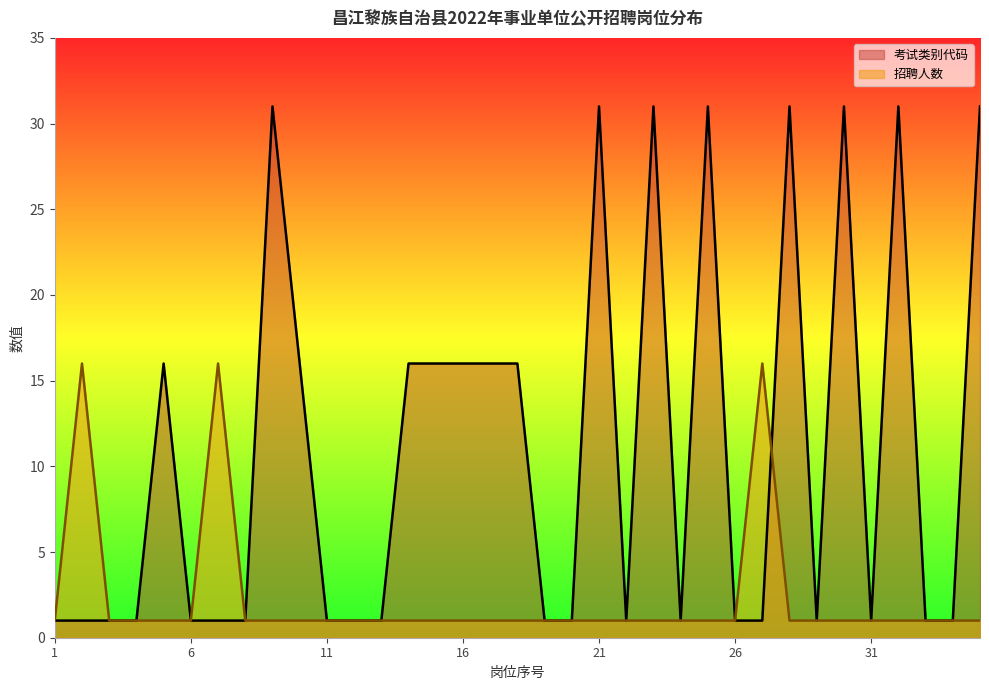

Reading left to right, list all the values displayed in this chart.

考试类别代码: 1	1	1	1	16	1	1	1	31	16	1	1	1	16	16	16	16	16	1	1	31	1	31	1	31	1	1	31	1	31	1	31	1	1	31
招聘人数: 1	16	1	1	1	1	16	1	1	1	1	1	1	1	1	1	1	1	1	1	1	1	1	1	1	1	16	1	1	1	1	1	1	1	1